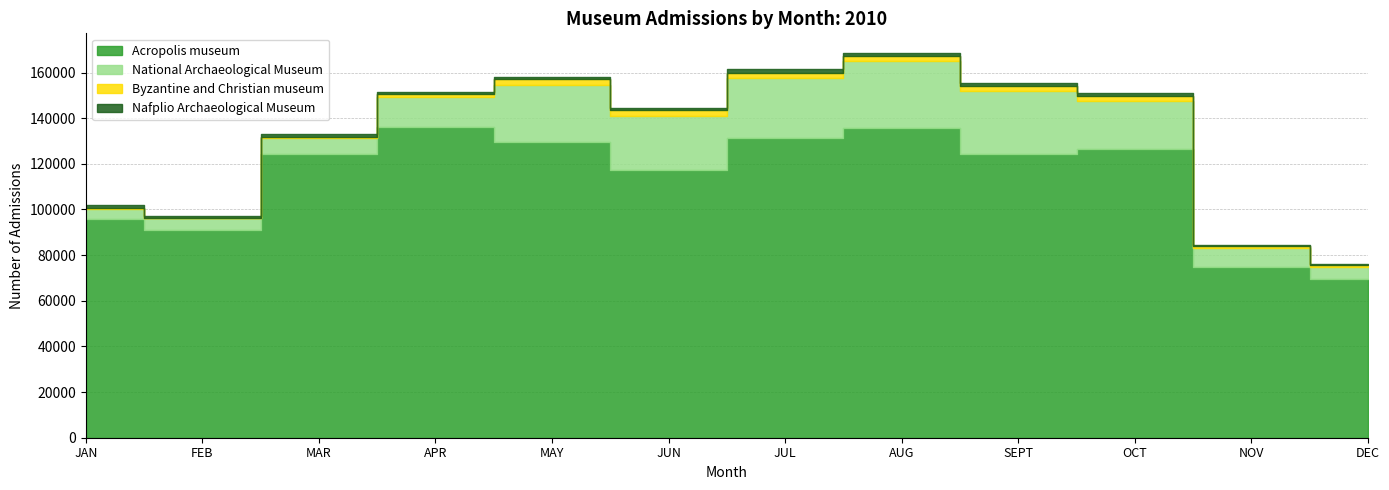

Is it true that National Archaeological Museum equals 8879 at MAY?

False